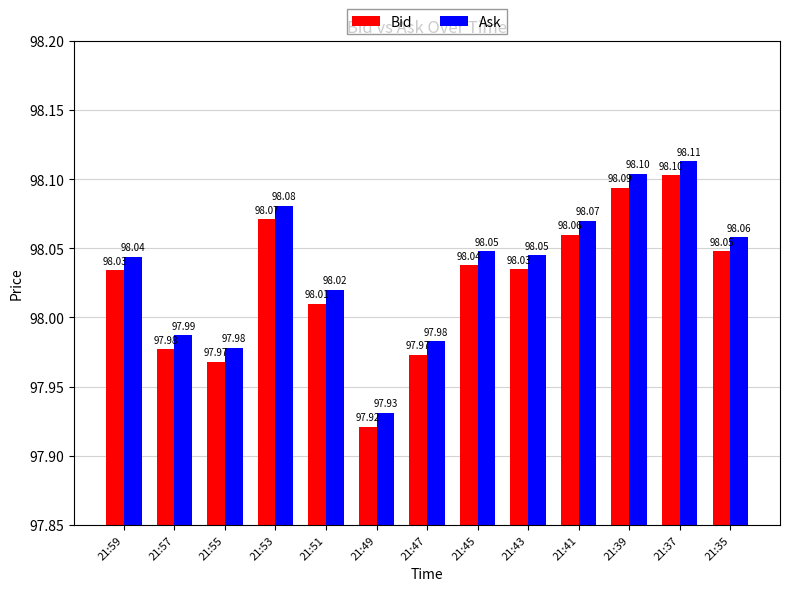

Rank the series by their average value, from highest to lowest.

Ask, Bid